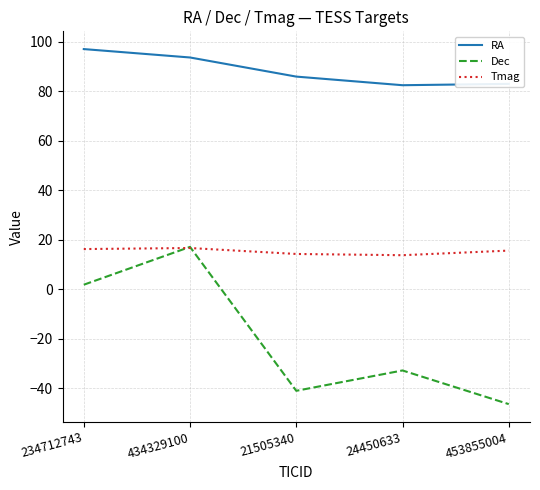

After their last crossing, which series has the higher values: Tmag or Dec?

Tmag